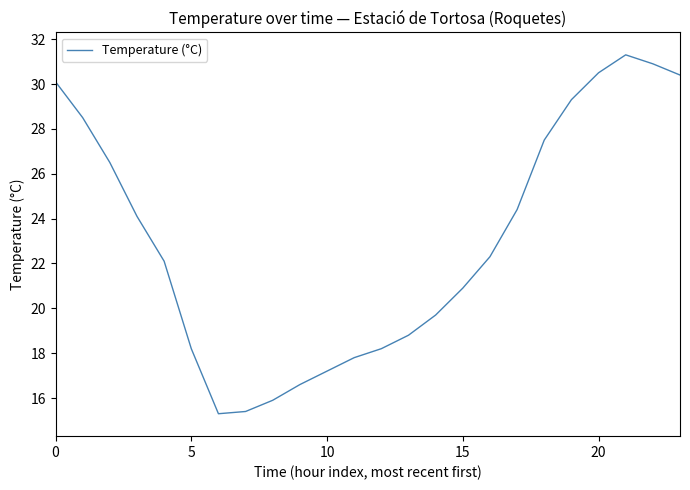

What is the smallest value displayed?

15.3